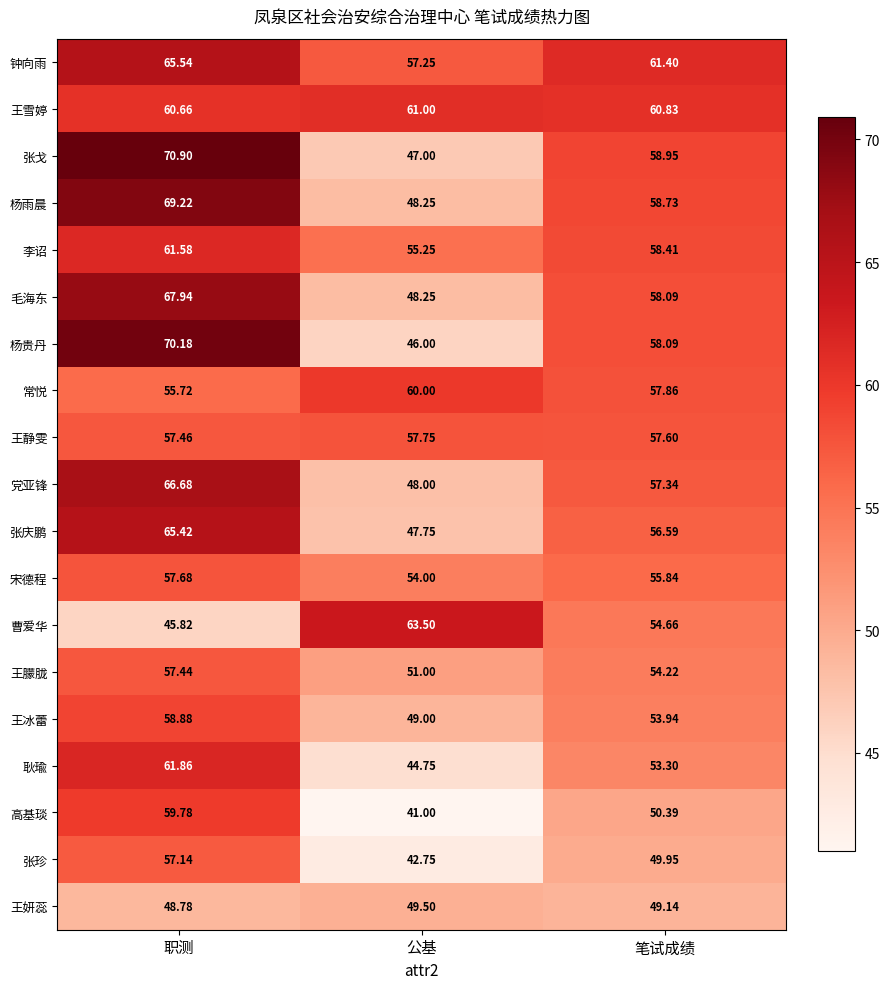

Between 职测 and 公基, which series saw the biggest shift?

杨贵丹